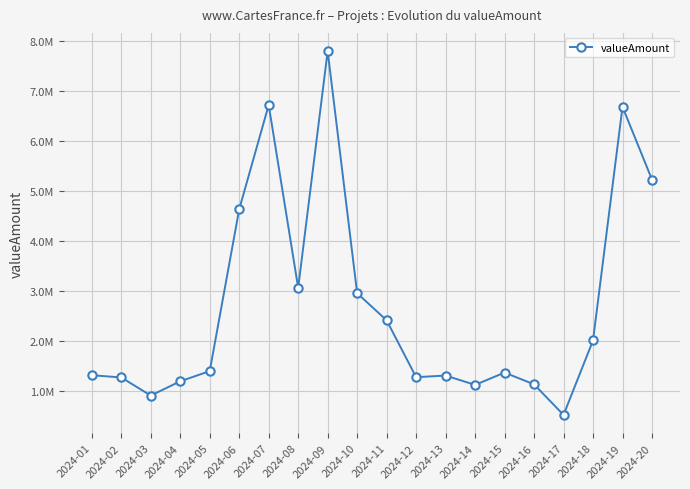

Does the chart have visible grid lines?

Yes